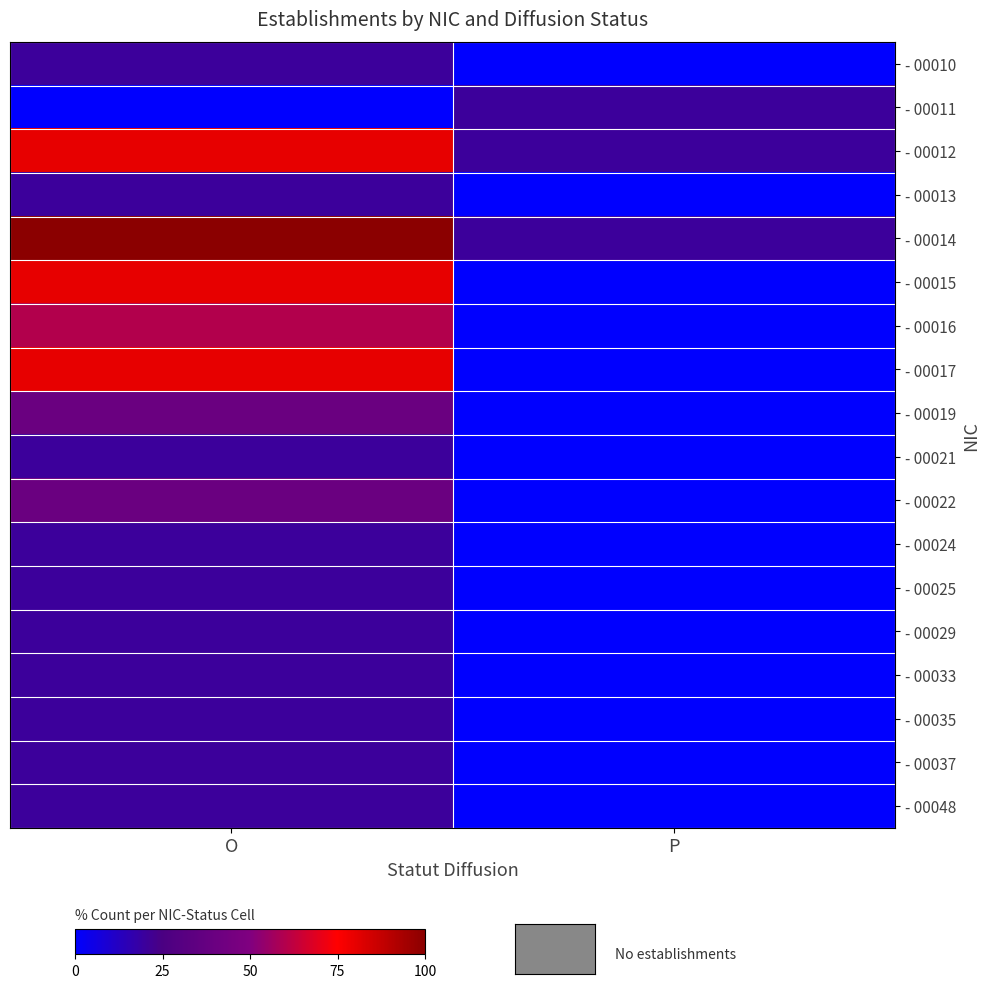

Which category has the lowest value across all series?

P